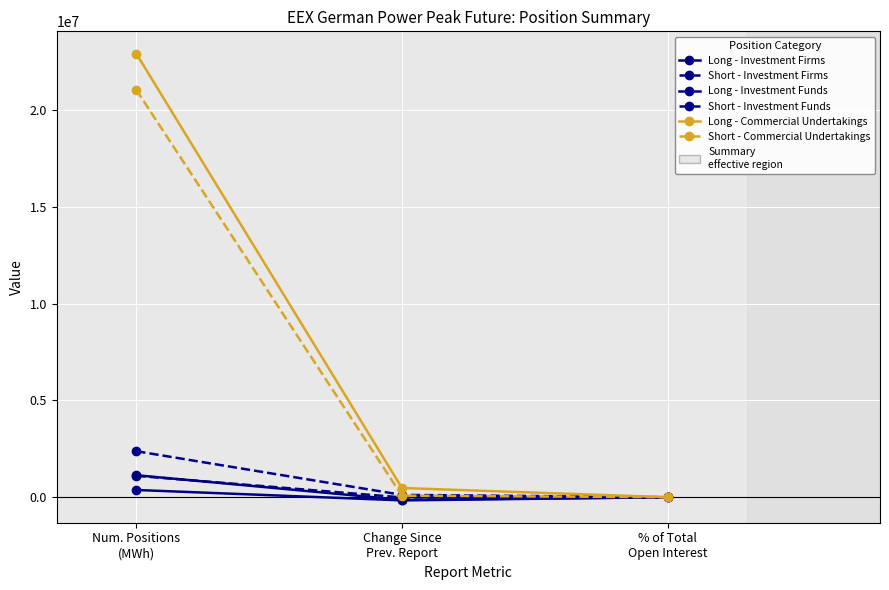

What is the maximum value for Long - Investment Firms?

1136040.0